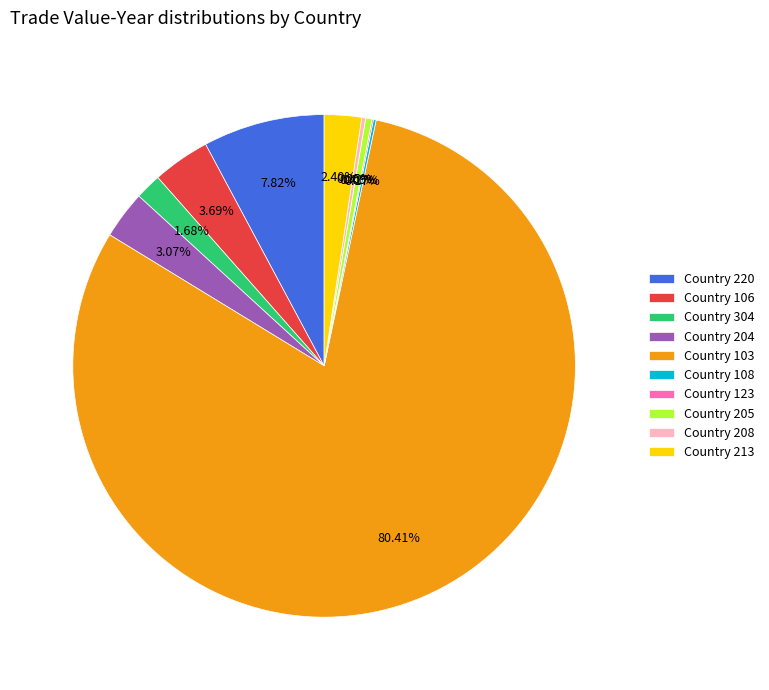

Is there any slice that represents more than half of the pie?

Yes